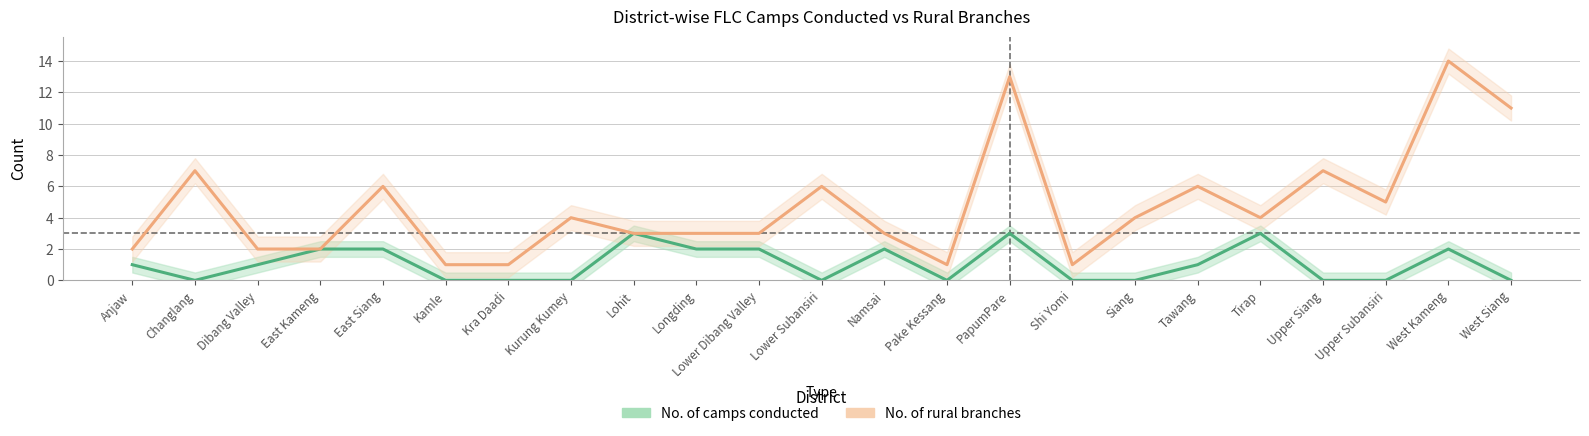

What is the label of the 16th point from the right?

Kurung Kumey